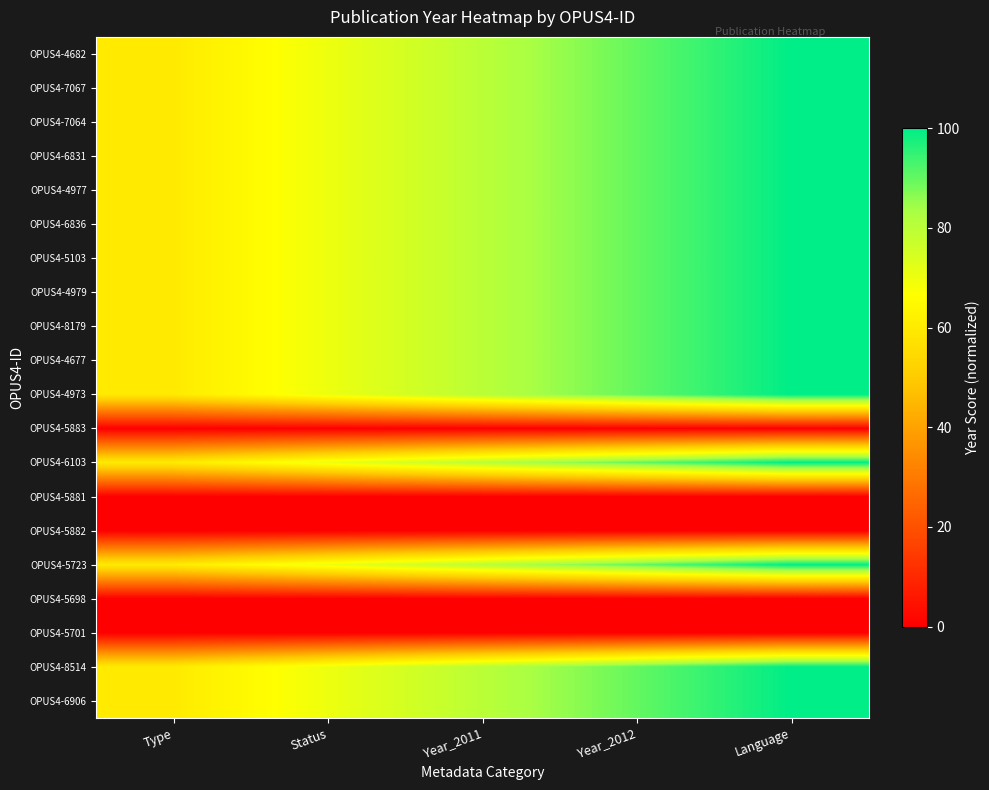

Reading right to left, extract all data points from this chart.

OPUS4-4682: Language=100.0	Year_2012=90.0	Year_2011=80.0	Status=70.0	Type=60.0
OPUS4-7067: Language=100.0	Year_2012=90.0	Year_2011=80.0	Status=70.0	Type=60.0
OPUS4-7064: Language=100.0	Year_2012=90.0	Year_2011=80.0	Status=70.0	Type=60.0
OPUS4-6831: Language=100.0	Year_2012=90.0	Year_2011=80.0	Status=70.0	Type=60.0
OPUS4-4977: Language=100.0	Year_2012=90.0	Year_2011=80.0	Status=70.0	Type=60.0
OPUS4-6836: Language=100.0	Year_2012=90.0	Year_2011=80.0	Status=70.0	Type=60.0
OPUS4-5103: Language=100.0	Year_2012=90.0	Year_2011=80.0	Status=70.0	Type=60.0
OPUS4-4979: Language=100.0	Year_2012=90.0	Year_2011=80.0	Status=70.0	Type=60.0
OPUS4-8179: Language=100.0	Year_2012=90.0	Year_2011=80.0	Status=70.0	Type=60.0
OPUS4-4677: Language=100.0	Year_2012=90.0	Year_2011=80.0	Status=70.0	Type=60.0
OPUS4-4973: Language=100.0	Year_2012=90.0	Year_2011=80.0	Status=70.0	Type=60.0
OPUS4-5883: Language=0.0	Year_2012=0.0	Year_2011=0.0	Status=0.0	Type=0.0
OPUS4-6103: Language=100.0	Year_2012=90.0	Year_2011=80.0	Status=70.0	Type=60.0
OPUS4-5881: Language=0.0	Year_2012=0.0	Year_2011=0.0	Status=0.0	Type=0.0
OPUS4-5882: Language=0.0	Year_2012=0.0	Year_2011=0.0	Status=0.0	Type=0.0
OPUS4-5723: Language=100.0	Year_2012=90.0	Year_2011=80.0	Status=70.0	Type=60.0
OPUS4-5698: Language=0.0	Year_2012=0.0	Year_2011=0.0	Status=0.0	Type=0.0
OPUS4-5701: Language=0.0	Year_2012=0.0	Year_2011=0.0	Status=0.0	Type=0.0
OPUS4-8514: Language=100.0	Year_2012=90.0	Year_2011=80.0	Status=70.0	Type=60.0
OPUS4-6906: Language=100.0	Year_2012=90.0	Year_2011=80.0	Status=70.0	Type=60.0